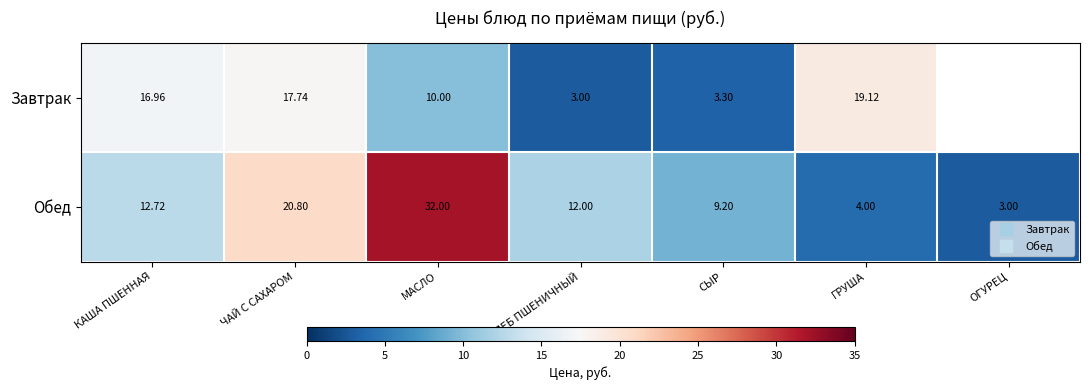

Is it true that Обед equals 12.7 at КАША ПШЕННАЯ?

True